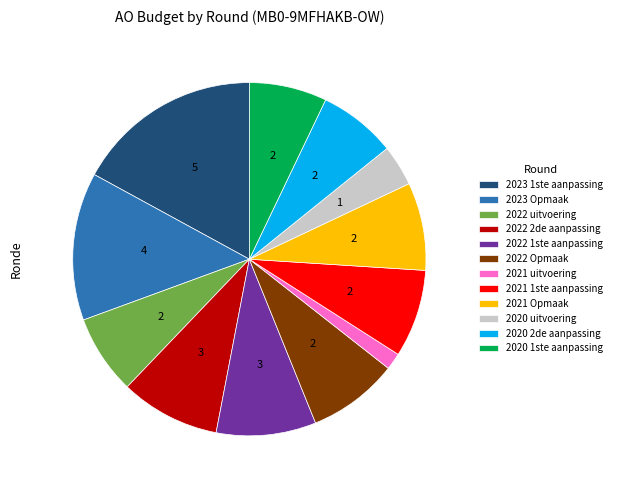

Which category has the smallest portion of the pie?

2021 uitvoering